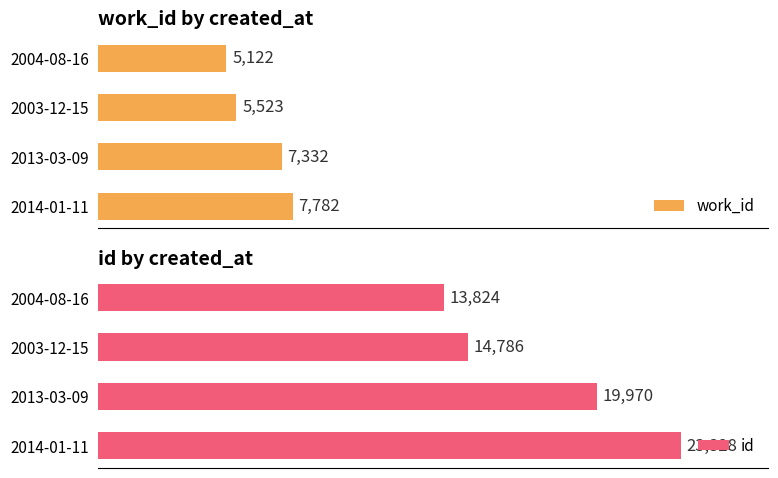

Which category has the highest value in the work_id series?

2014-01-11